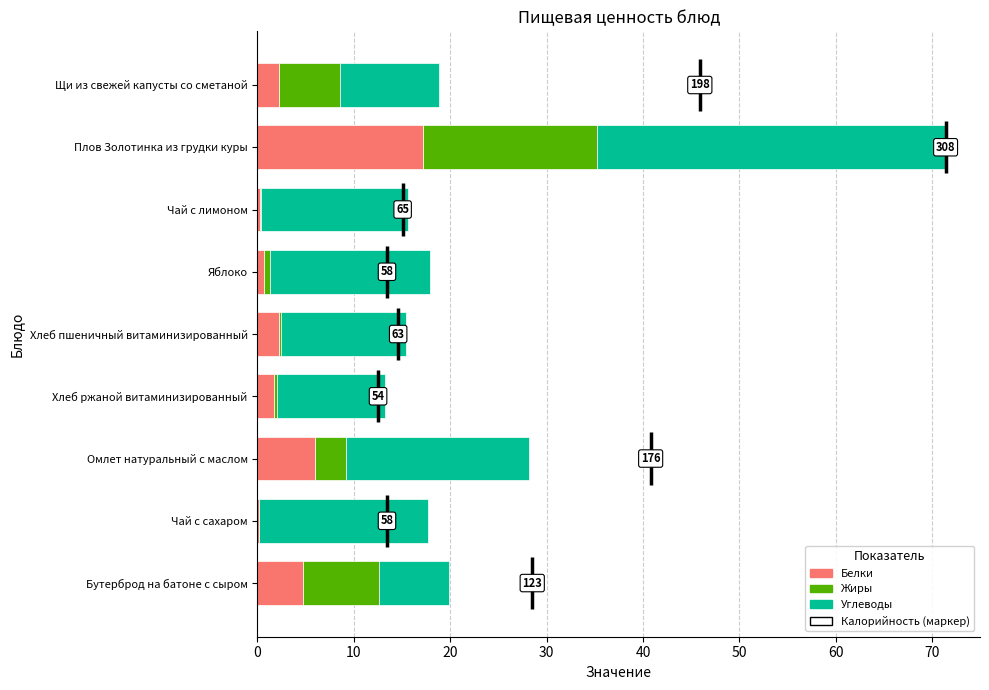

How many positive values does the Жиры series have?

8